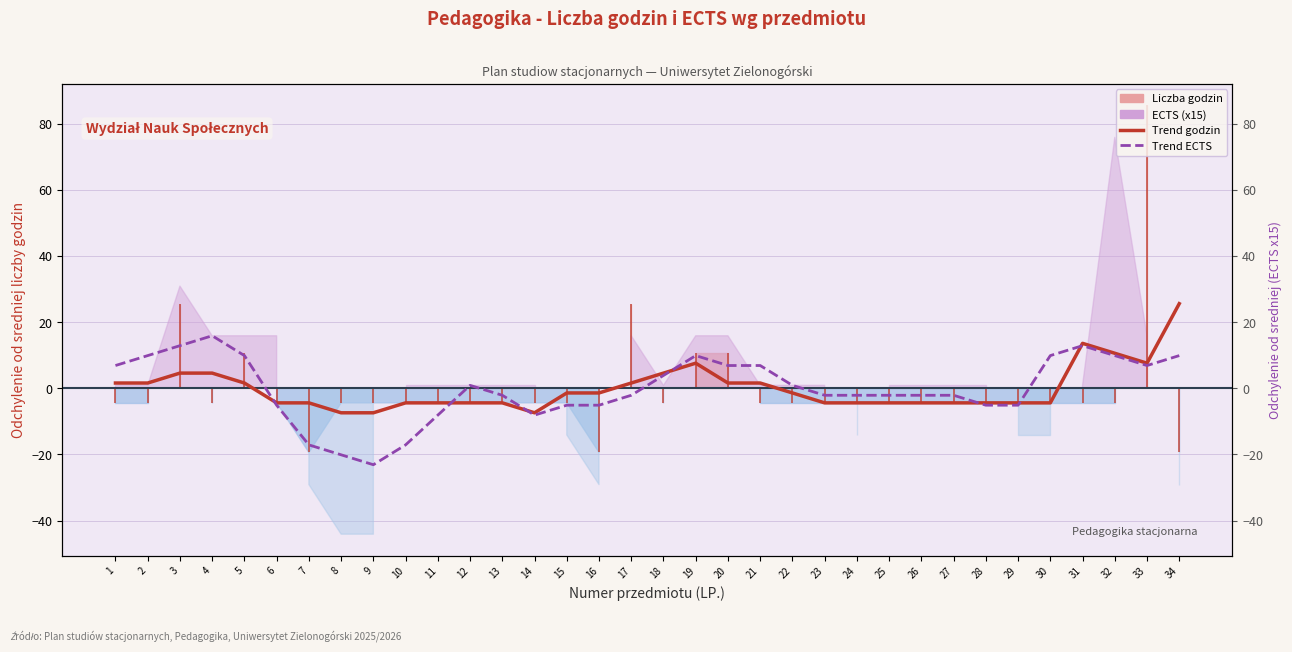

At which category is the sum across all series the highest?

34